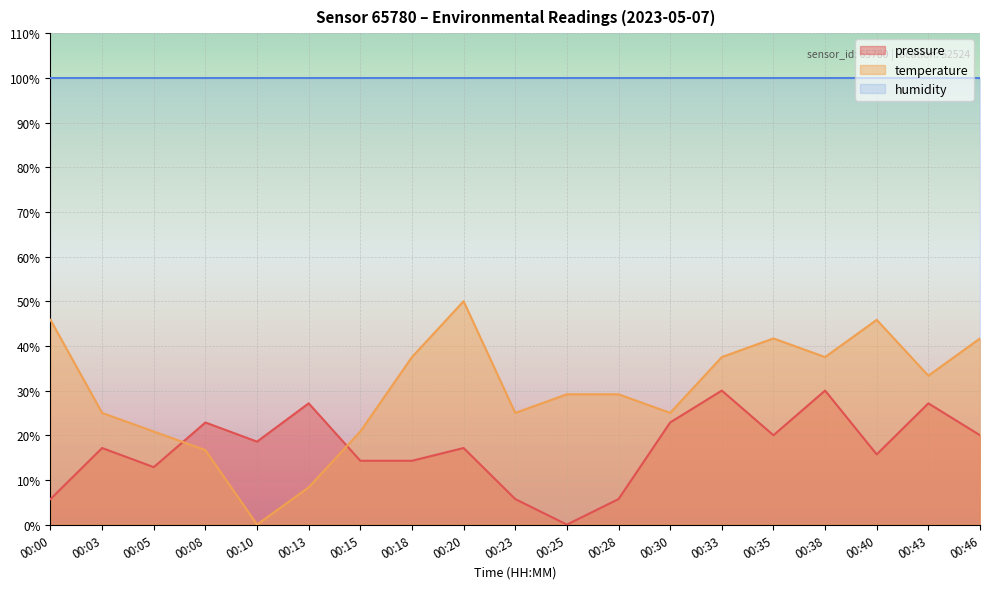

What is the sum of all temperature values?

570.8